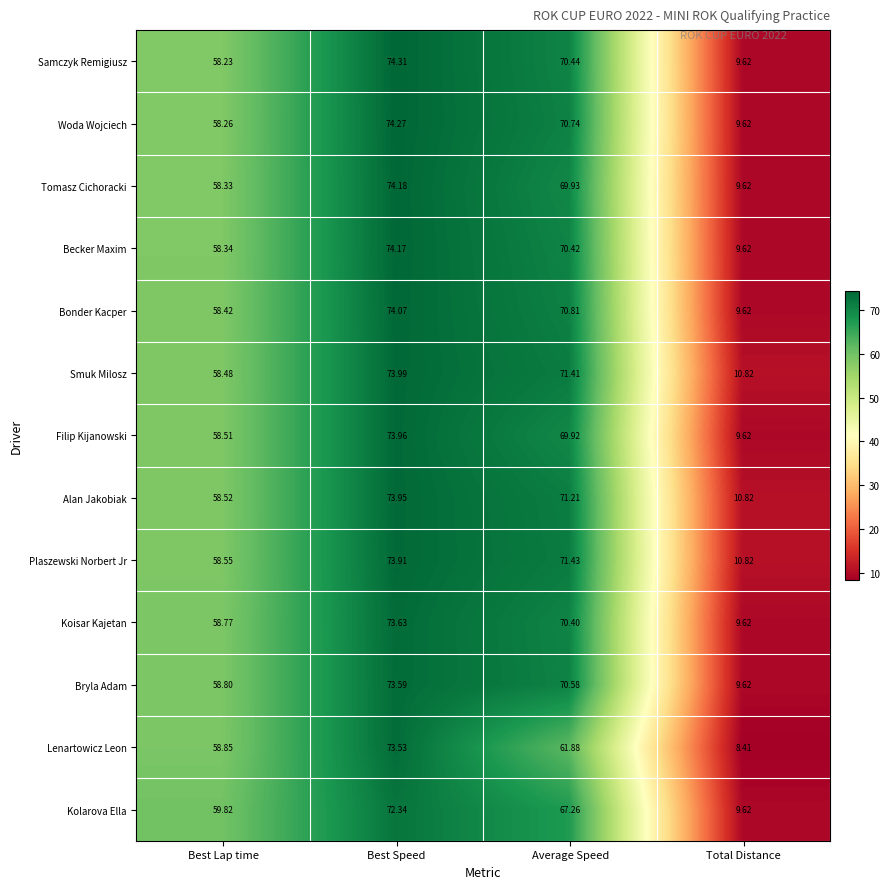

Which series has the largest total across all categories?

Plaszewski Norbert Jr